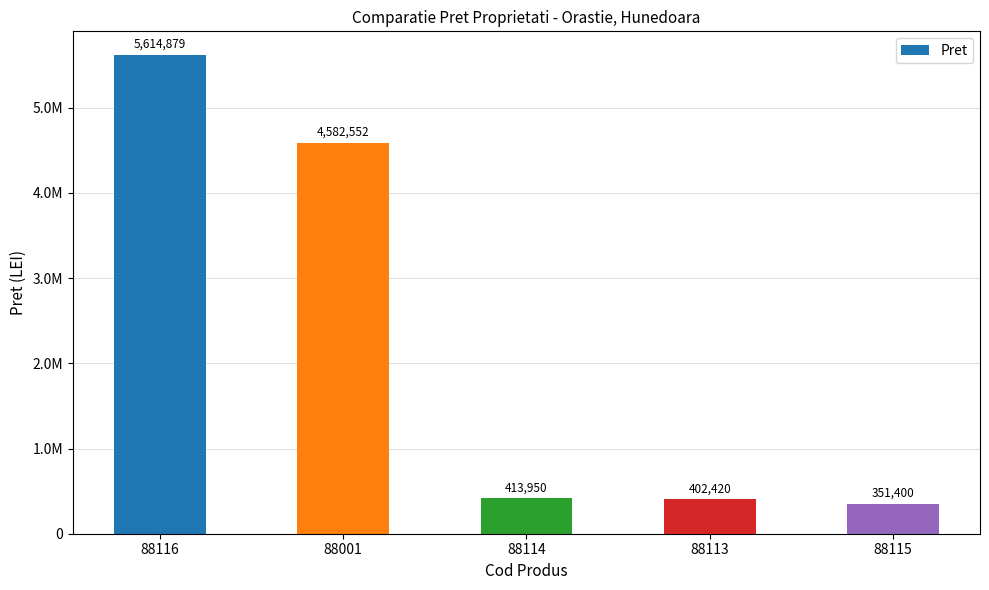

Does the chart contain any negative values?

No